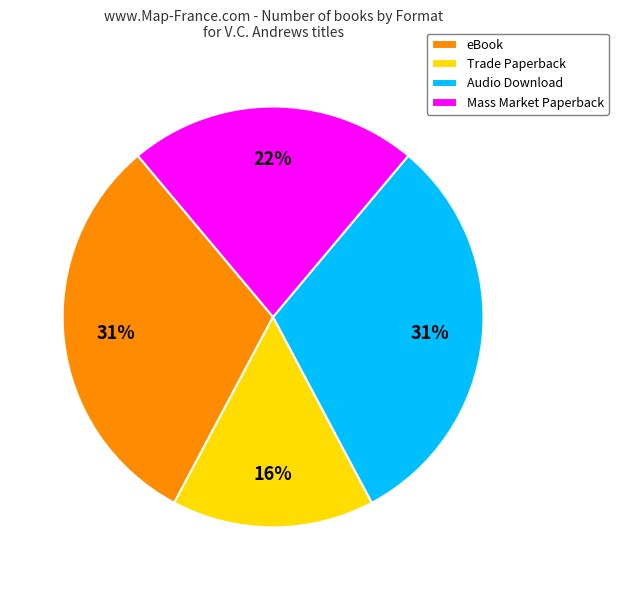

Count the number of slices in the pie.

4